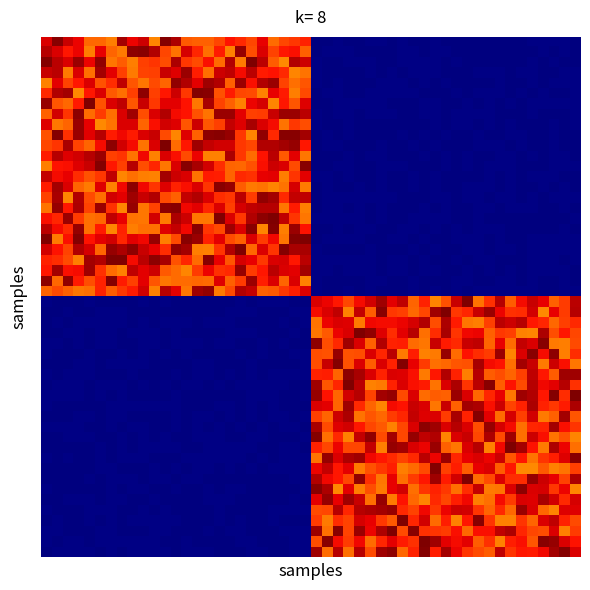

What is the maximum value shown in the chart?

467